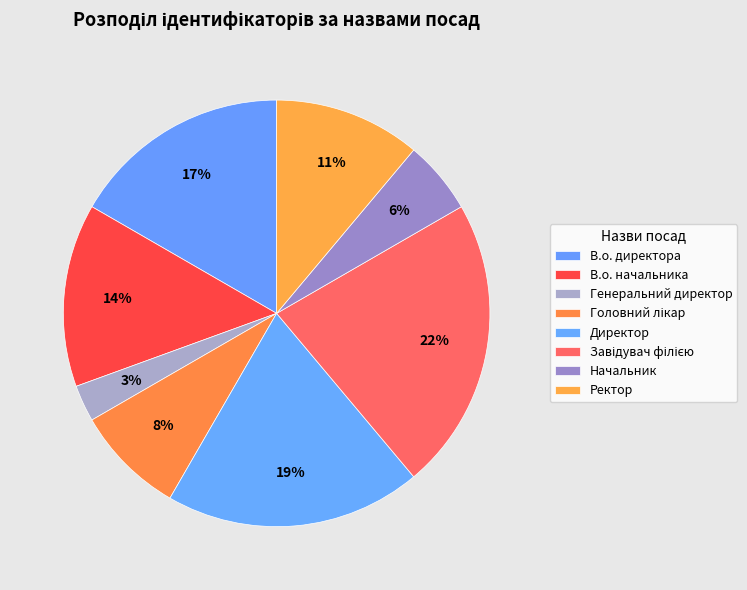

Does Завідувач філією represent more than half of the total?

No